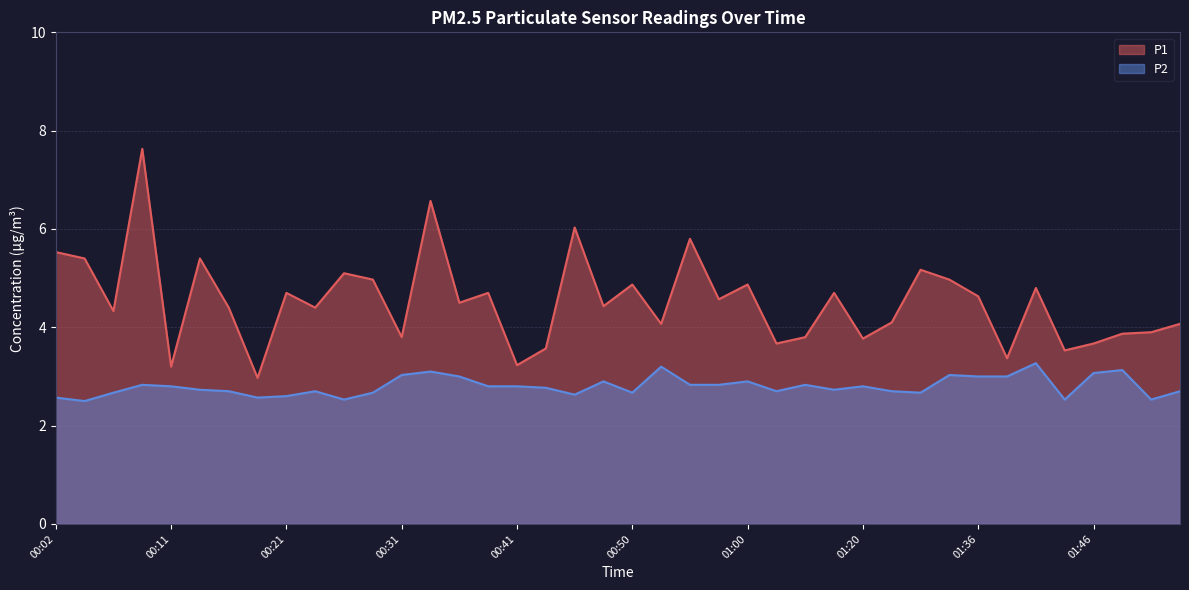

List the series in order of their peak value, highest first.

P1, P2